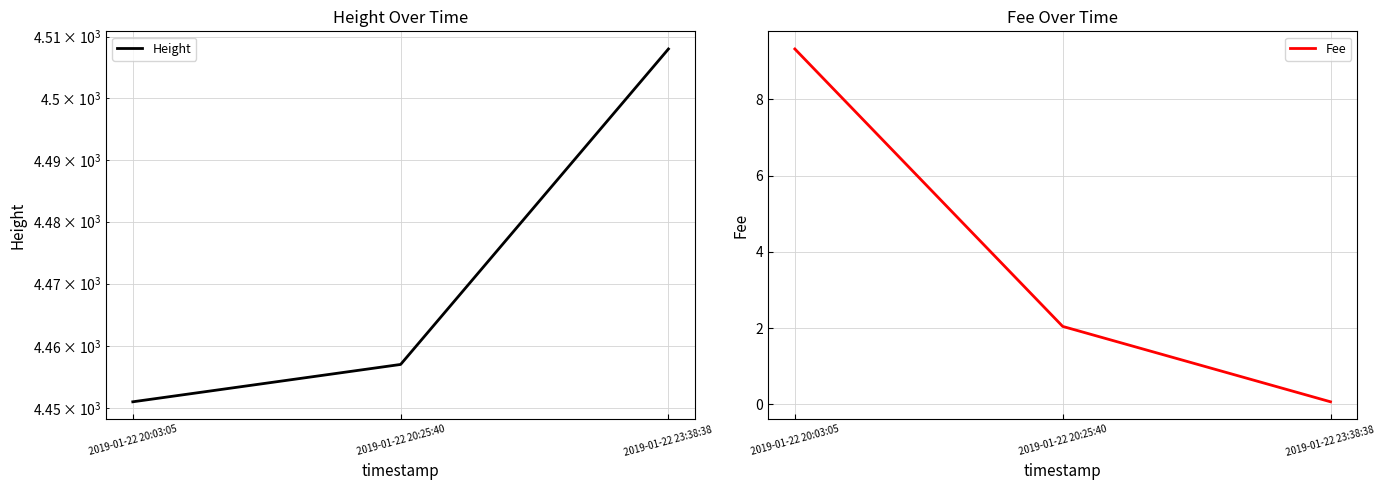

What is the difference between the Height values at 2019-01-22 20:25:40 and 2019-01-22 23:38:38?

51.0